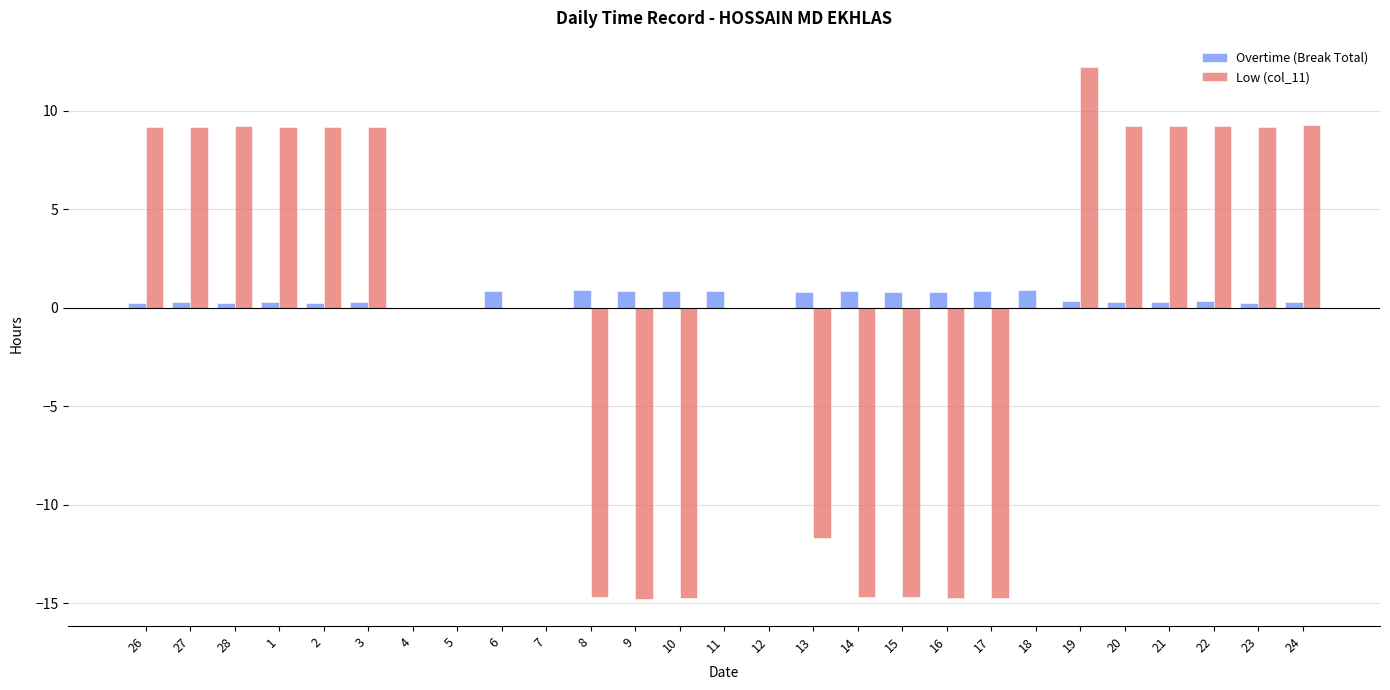

Which series changed the most between 2 and 7?

Low (col_11)